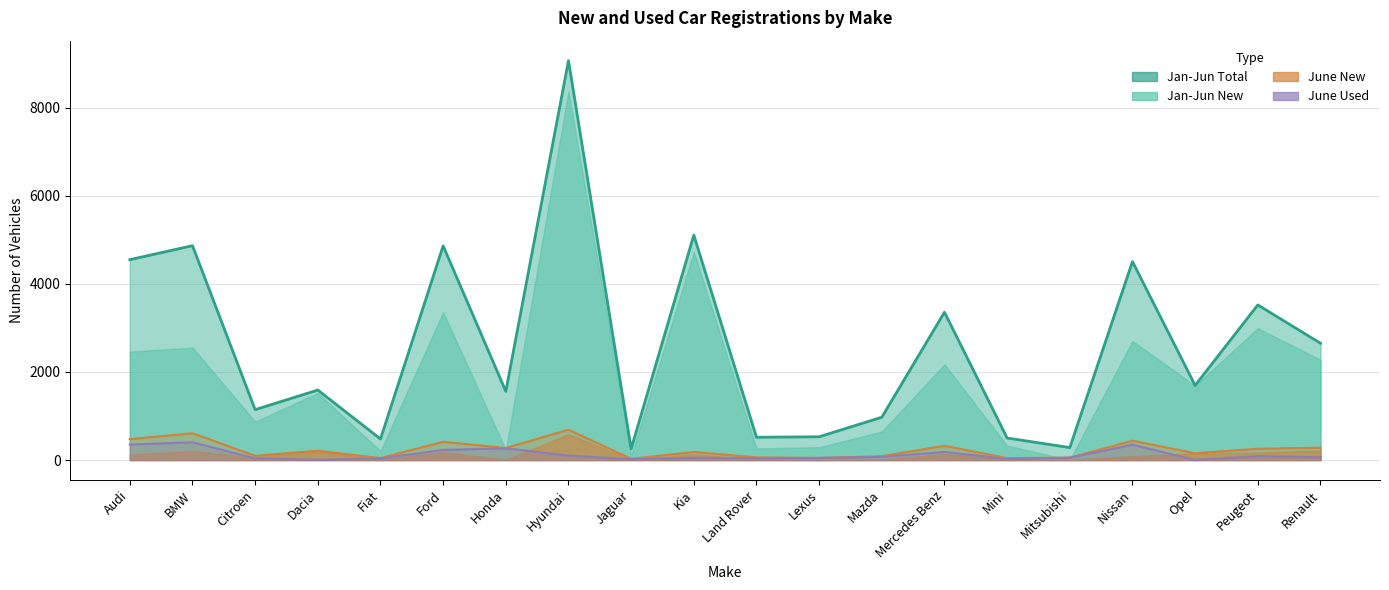

What is the maximum value for Jan-Jun Total (line)?

9066